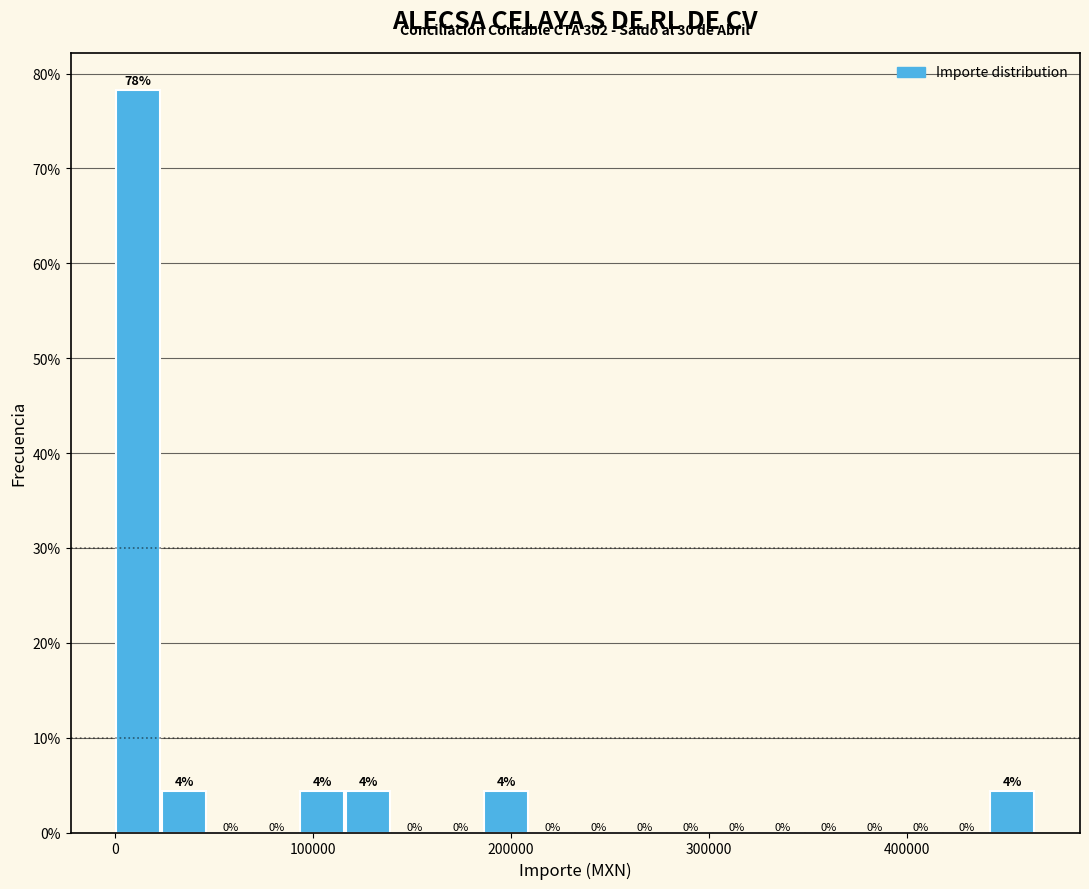

Read against the x-axis, roughly where is the centre of the tallest bar?

10000